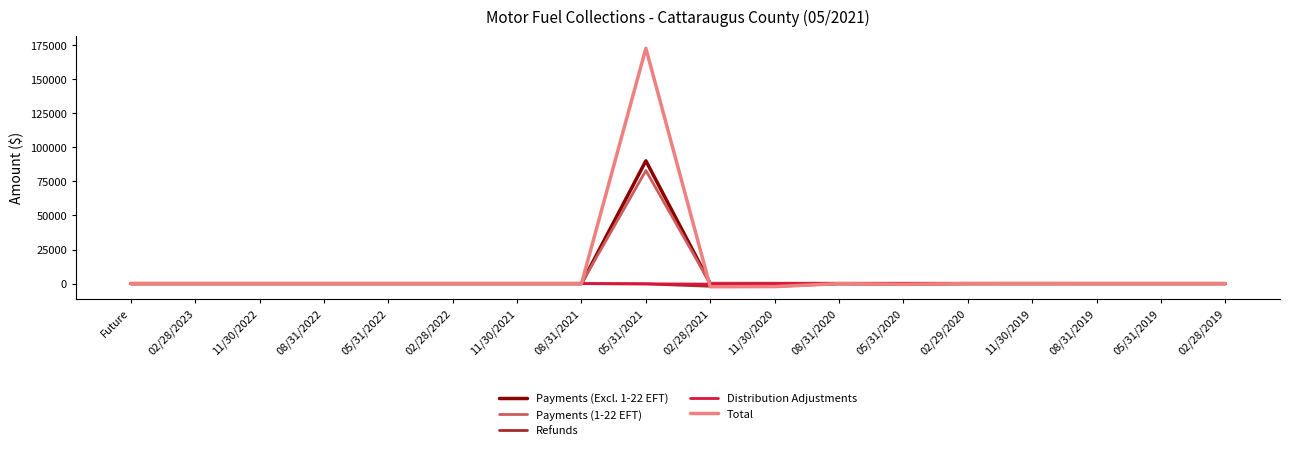

Which series has the largest range (max minus min)?

Total